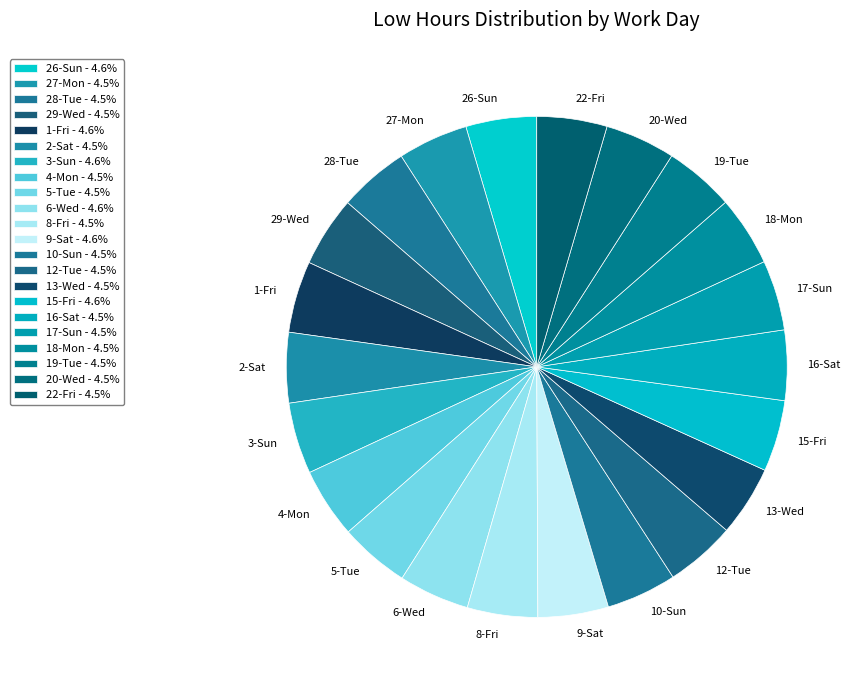

Is it true that 5-Tue is 14% of the pie?

False